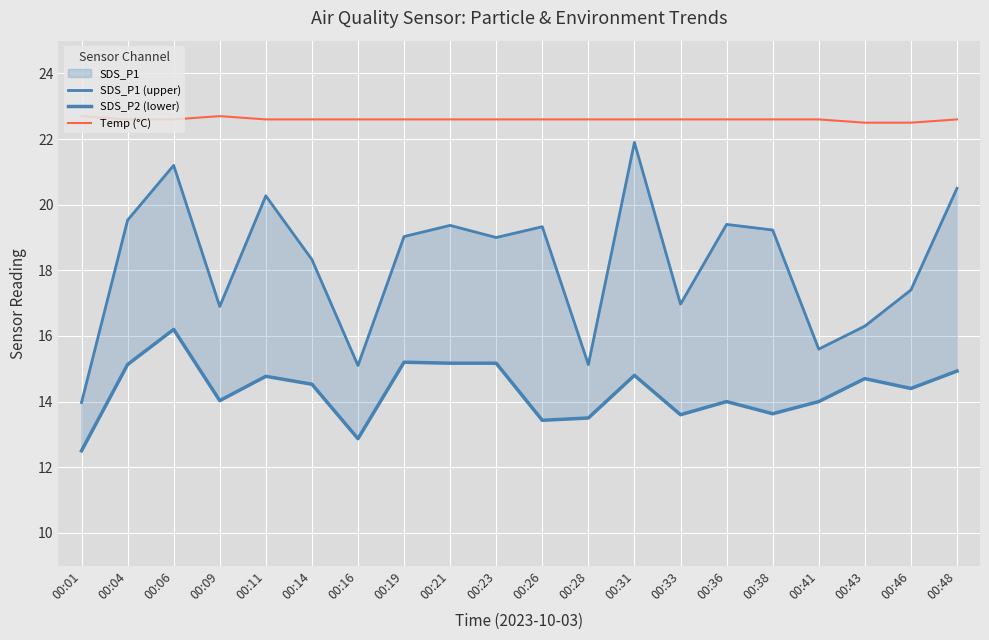

Reading left to right, list all the values displayed in this chart.

SDS_P1 (upper): 00:01=14.0	00:04=19.5	00:06=21.2	00:09=16.9	00:11=20.3	00:14=18.3	00:16=15.1	00:19=19.0	00:21=19.4	00:23=19.0	00:26=19.3	00:28=15.1	00:31=21.9	00:33=17.0	00:36=19.4	00:38=19.2	00:41=15.6	00:43=16.3	00:46=17.4	00:48=20.5
SDS_P2 (lower): 00:01=12.5	00:04=15.1	00:06=16.2	00:09=14.0	00:11=14.8	00:14=14.5	00:16=12.9	00:19=15.2	00:21=15.2	00:23=15.2	00:26=13.4	00:28=13.5	00:31=14.8	00:33=13.6	00:36=14.0	00:38=13.6	00:41=14.0	00:43=14.7	00:46=14.4	00:48=14.9
Temp (°C): 00:01=22.7	00:04=22.6	00:06=22.6	00:09=22.7	00:11=22.6	00:14=22.6	00:16=22.6	00:19=22.6	00:21=22.6	00:23=22.6	00:26=22.6	00:28=22.6	00:31=22.6	00:33=22.6	00:36=22.6	00:38=22.6	00:41=22.6	00:43=22.5	00:46=22.5	00:48=22.6